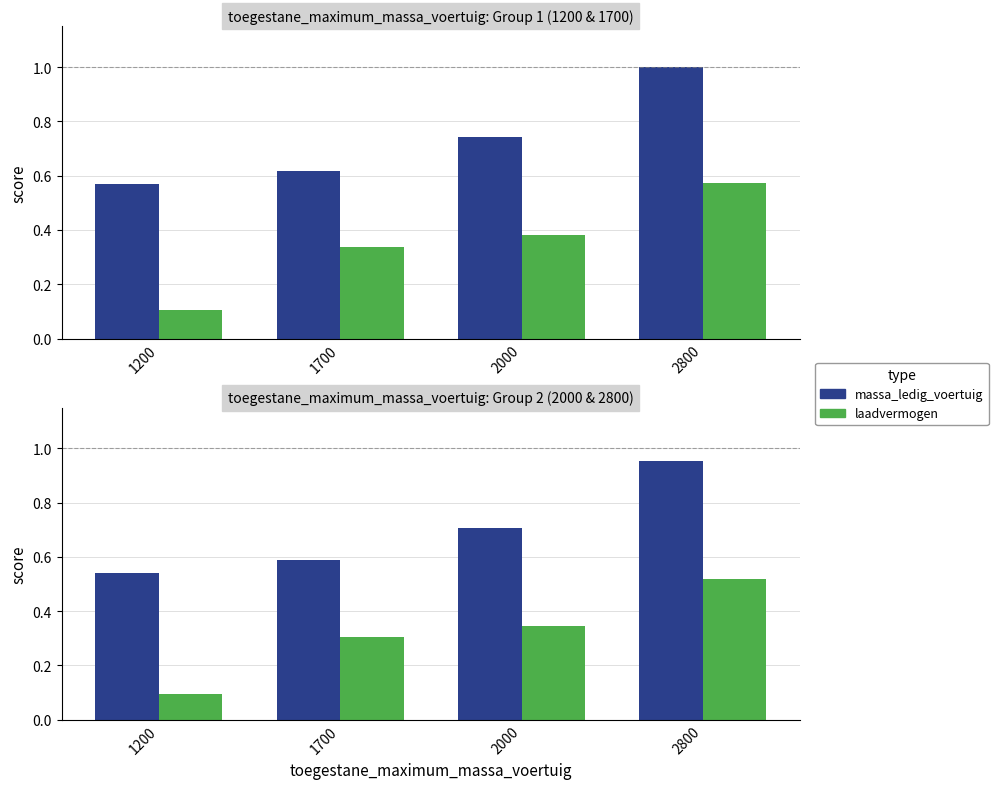

Rank the series by their average value, from lowest to highest.

laadvermogen, massa_ledig_voertuig